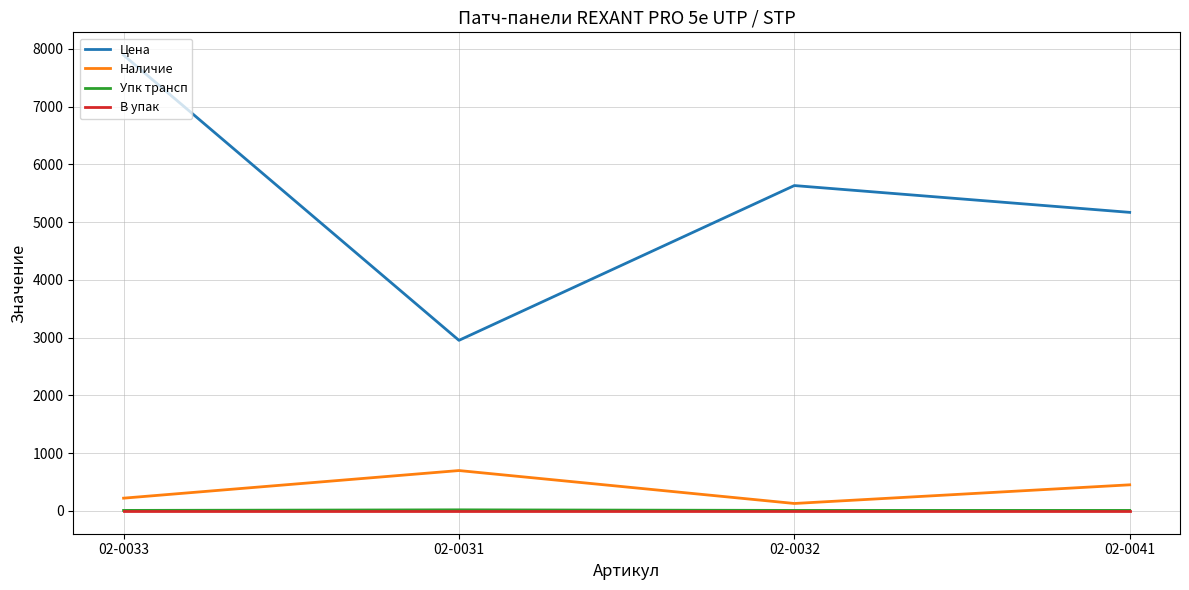

What is the minimum value shown in the chart?

1.0